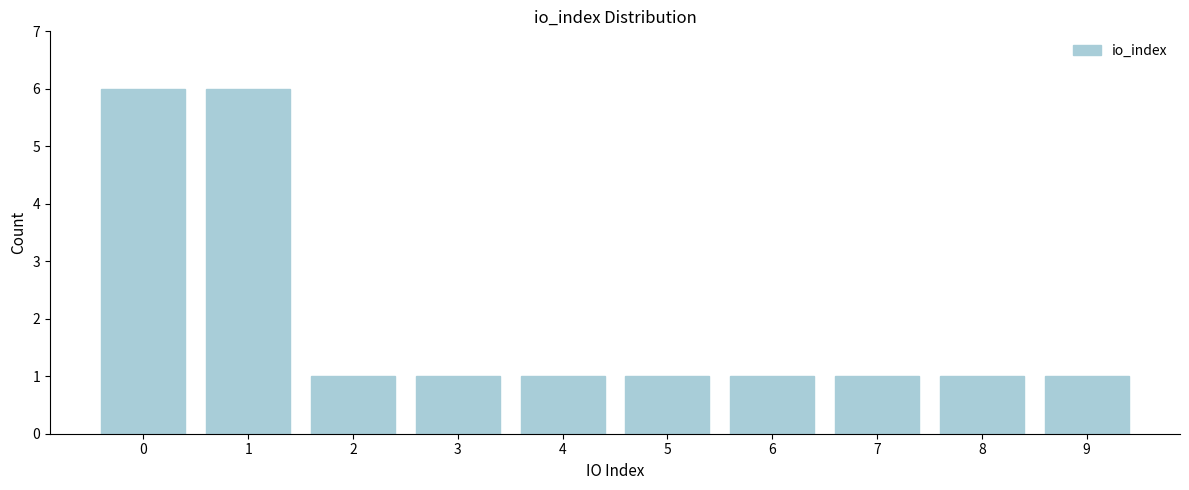

Reading left to right, what are all the values shown in this chart?

0=6	1=6	2=1	3=1	4=1	5=1	6=1	7=1	8=1	9=1